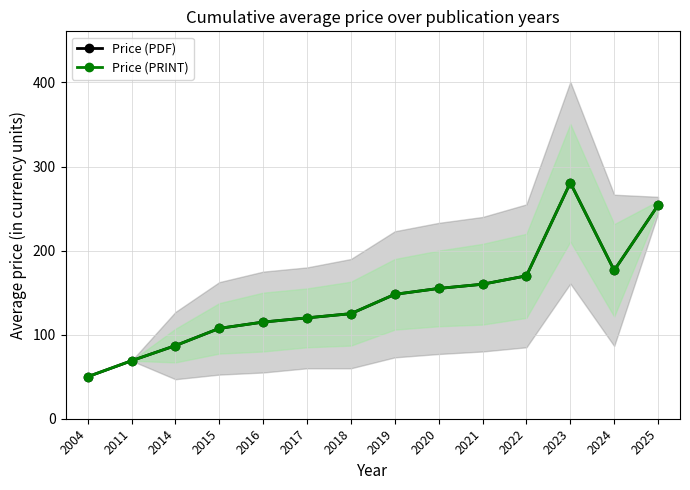

True or false: Price (PDF) and Price (PRINT) cross at least once.

False